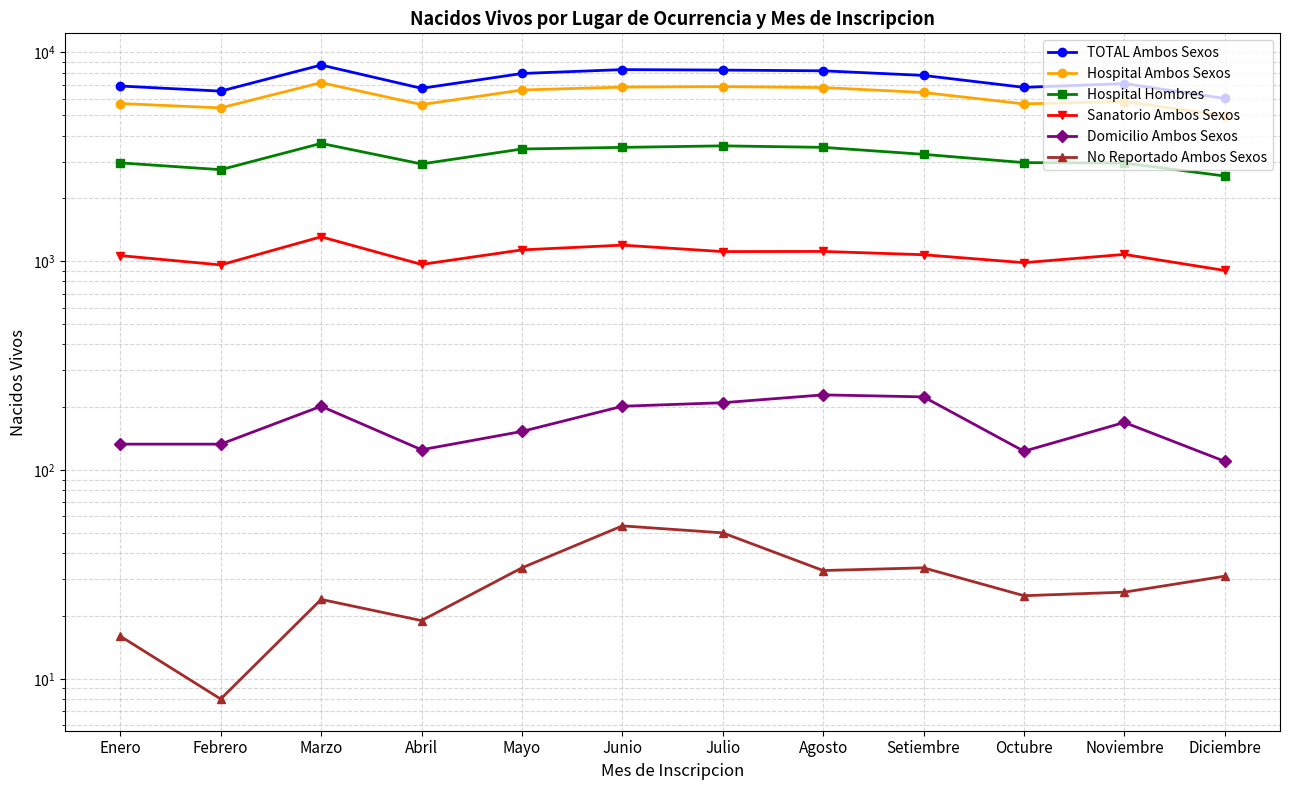

What is the sum of the TOTAL Ambos Sexos values at Noviembre and Marzo?

15793